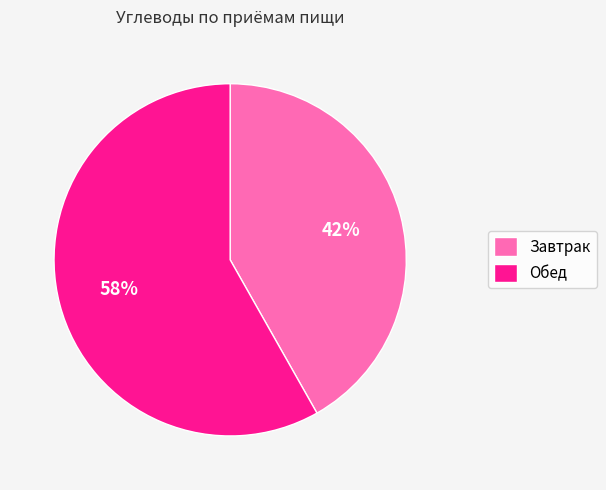

To the nearest percent, what is the combined percentage of Завтрак and Обед?

100%